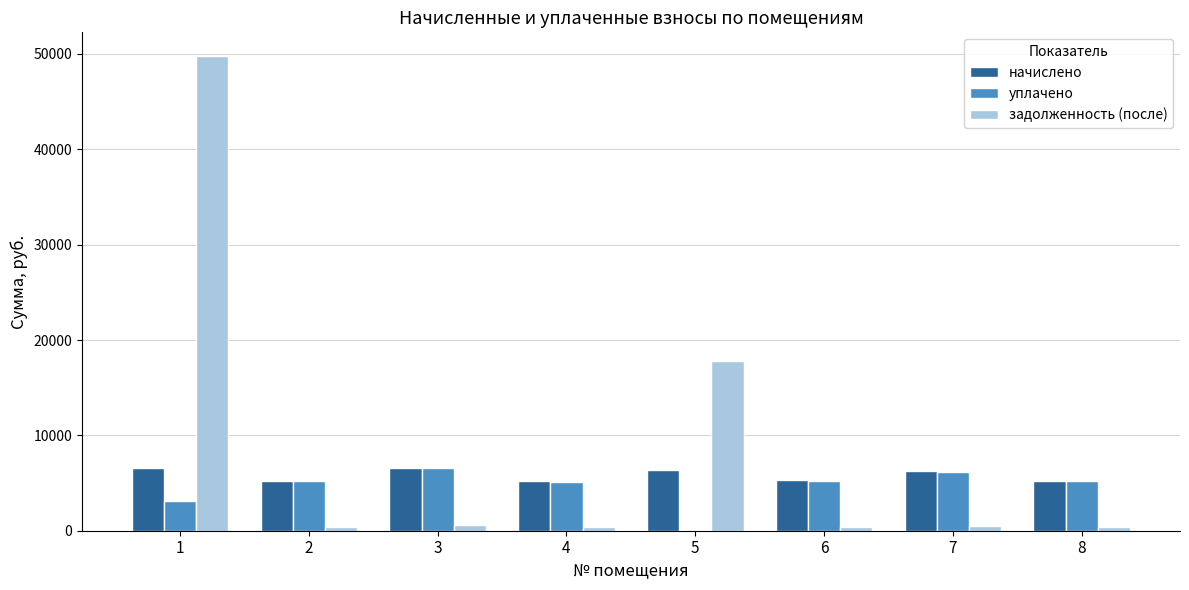

Which series has the largest total across all categories?

задолженность (после)